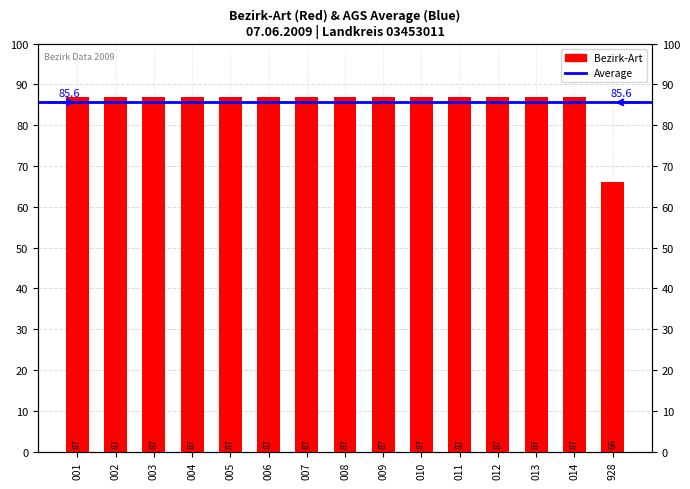

How many bars are there in total?

15